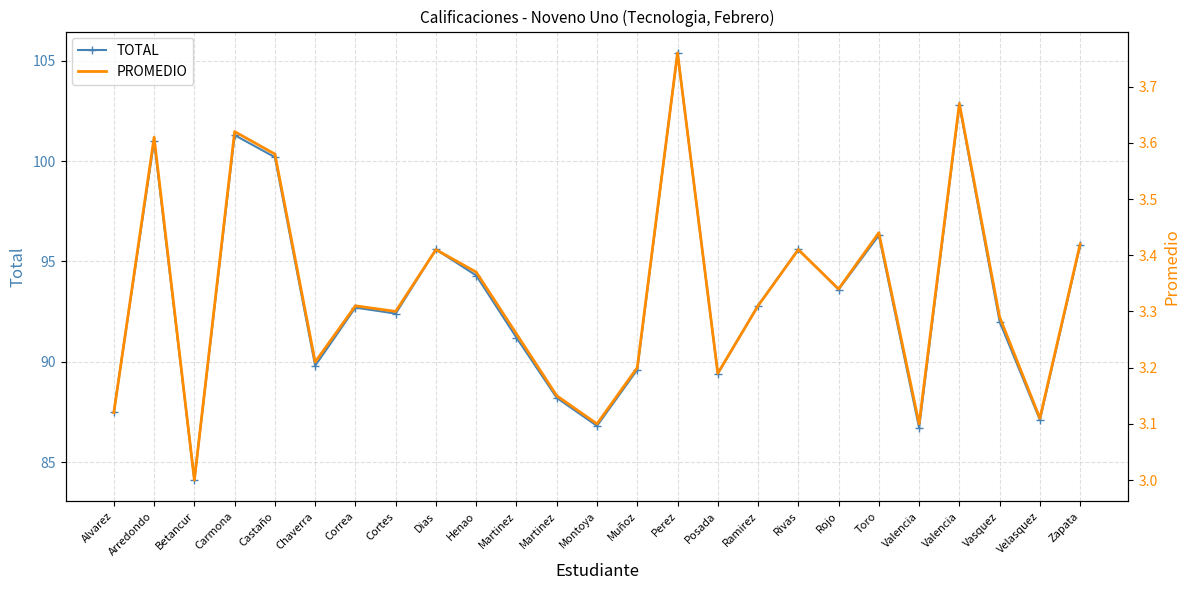

What is the difference between the maximum and minimum values in the PROMEDIO series?

0.8